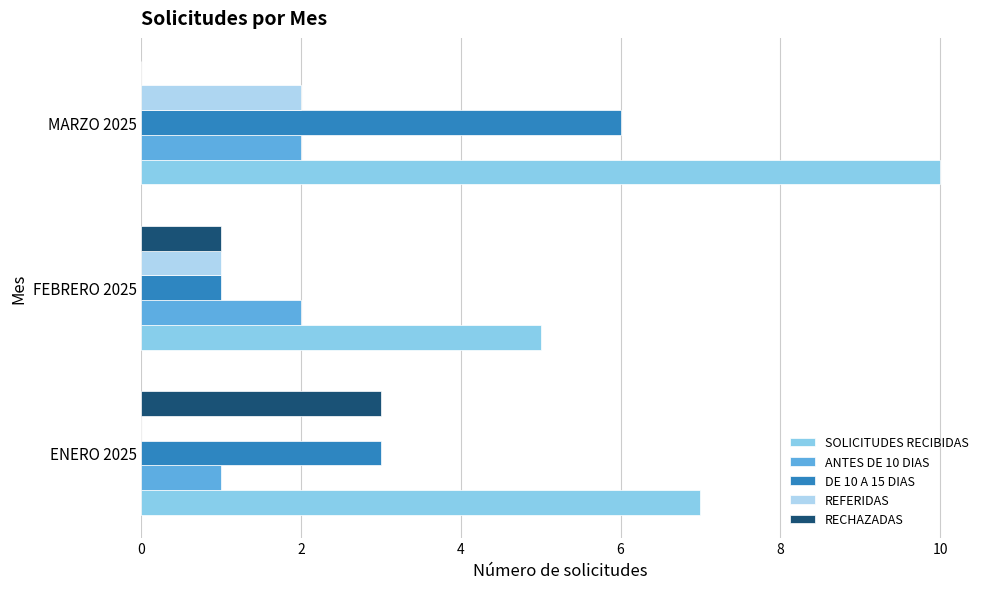

What is the sum of all RECHAZADAS values?

4